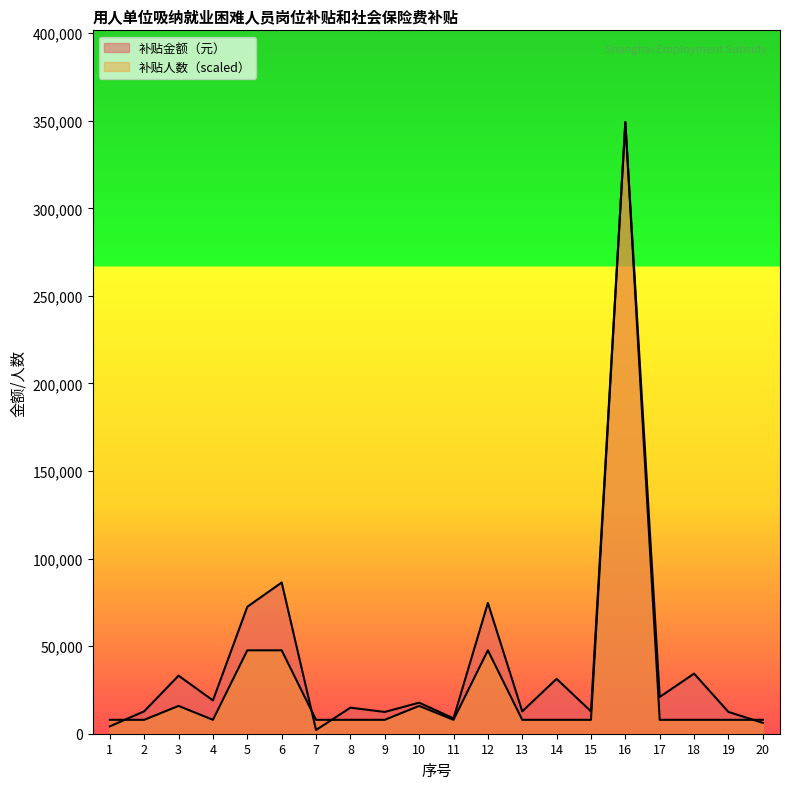

True or false: 补贴金额（元） has a value of 21352.8 at 15.

False